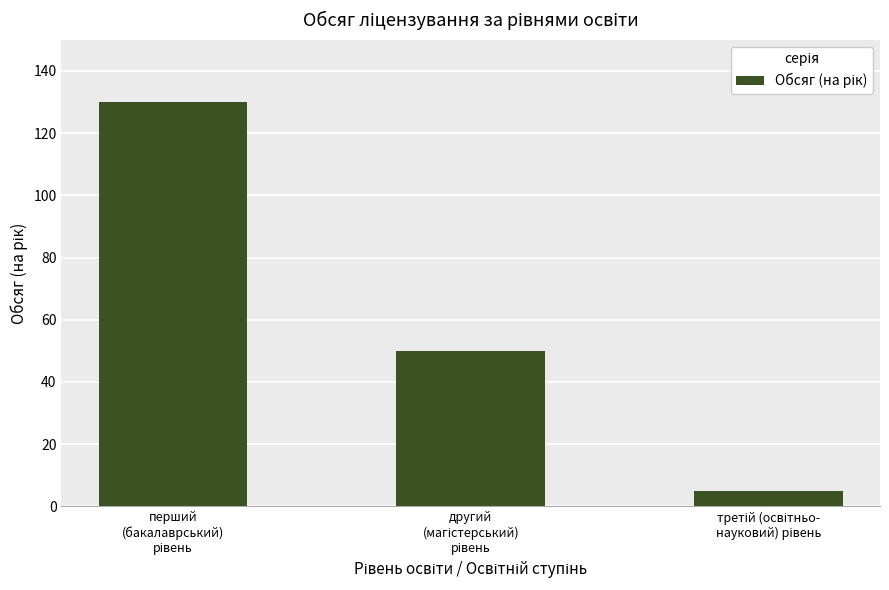

How many values are below 50?

1